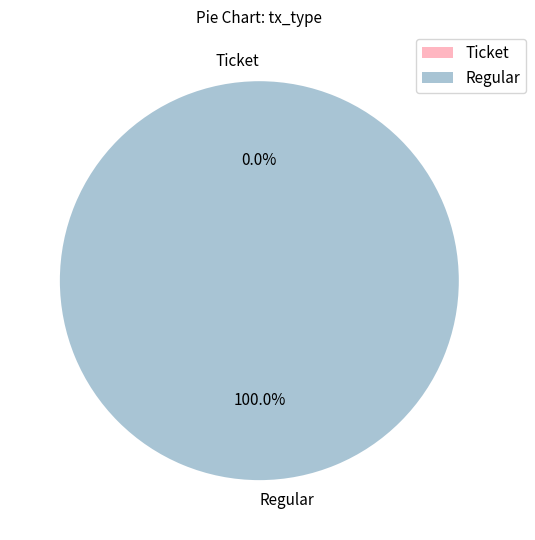

To the nearest percent, what is the difference between the largest and smallest slice percentages?

100%